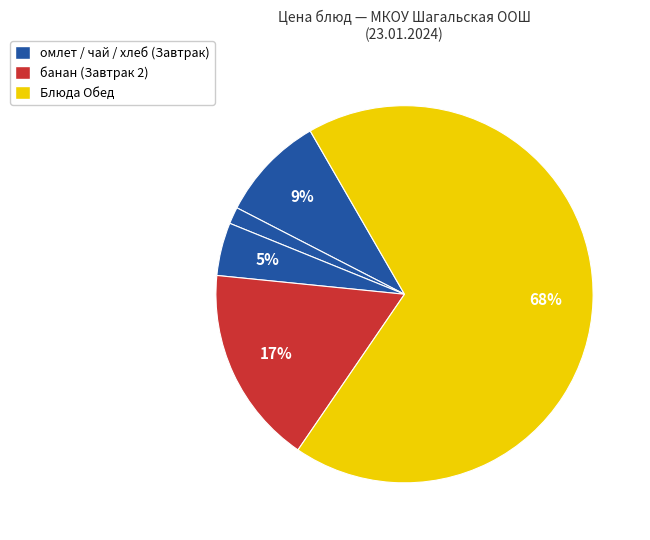

Is there a majority slice in this chart?

Yes